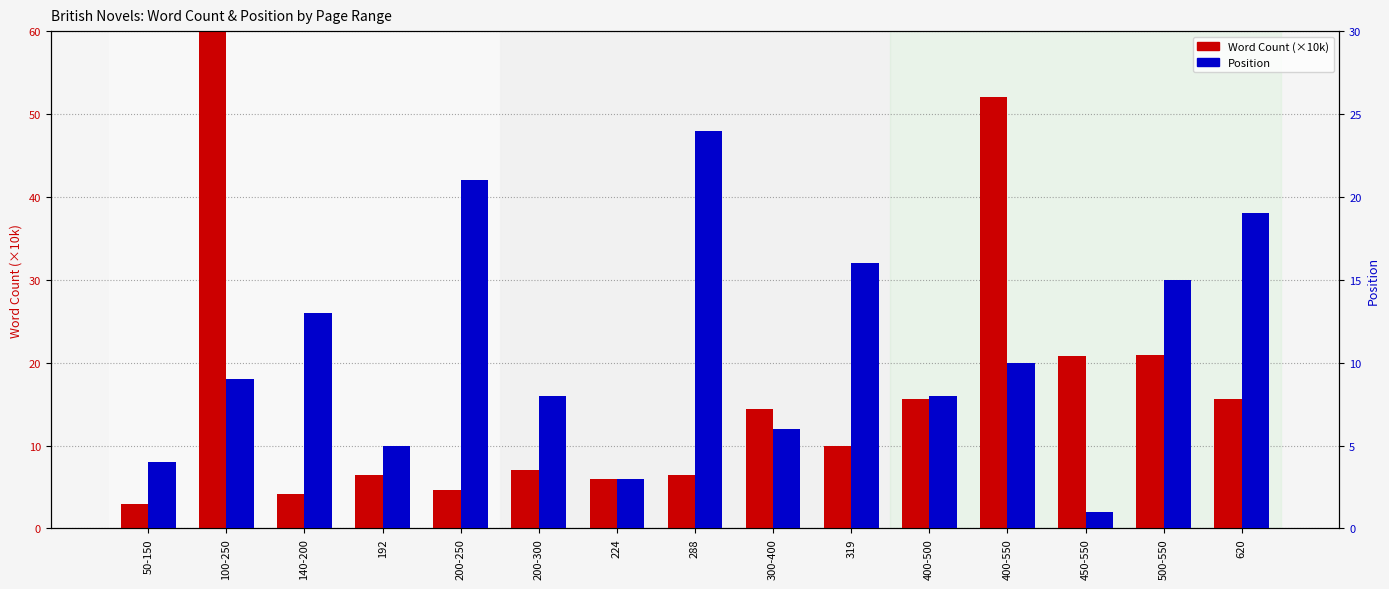

What is the label of the 3rd bar from the right?

450-550